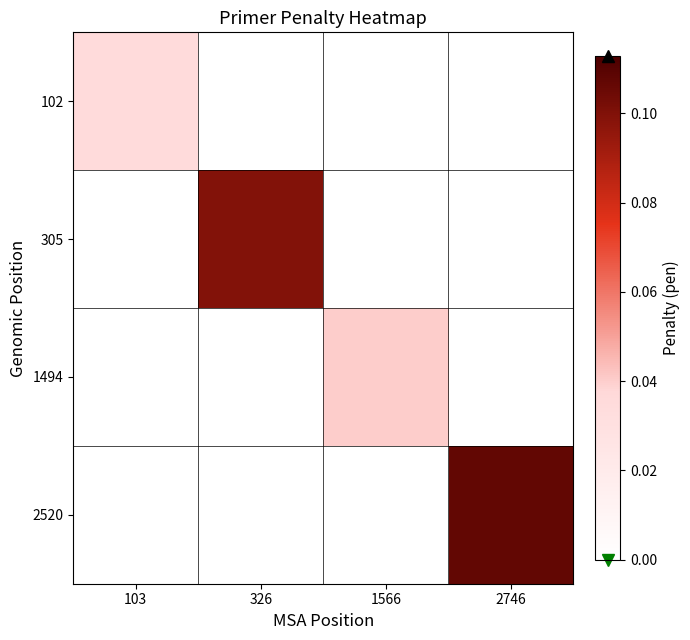

Reading right to left, transcribe all the data shown in this chart.

102: 2746=0.0	1566=0.0	326=0.0	103=0.0
305: 2746=0.0	1566=0.0	326=0.1	103=0.0
1494: 2746=0.0	1566=0.0	326=0.0	103=0.0
2520: 2746=0.1	1566=0.0	326=0.0	103=0.0